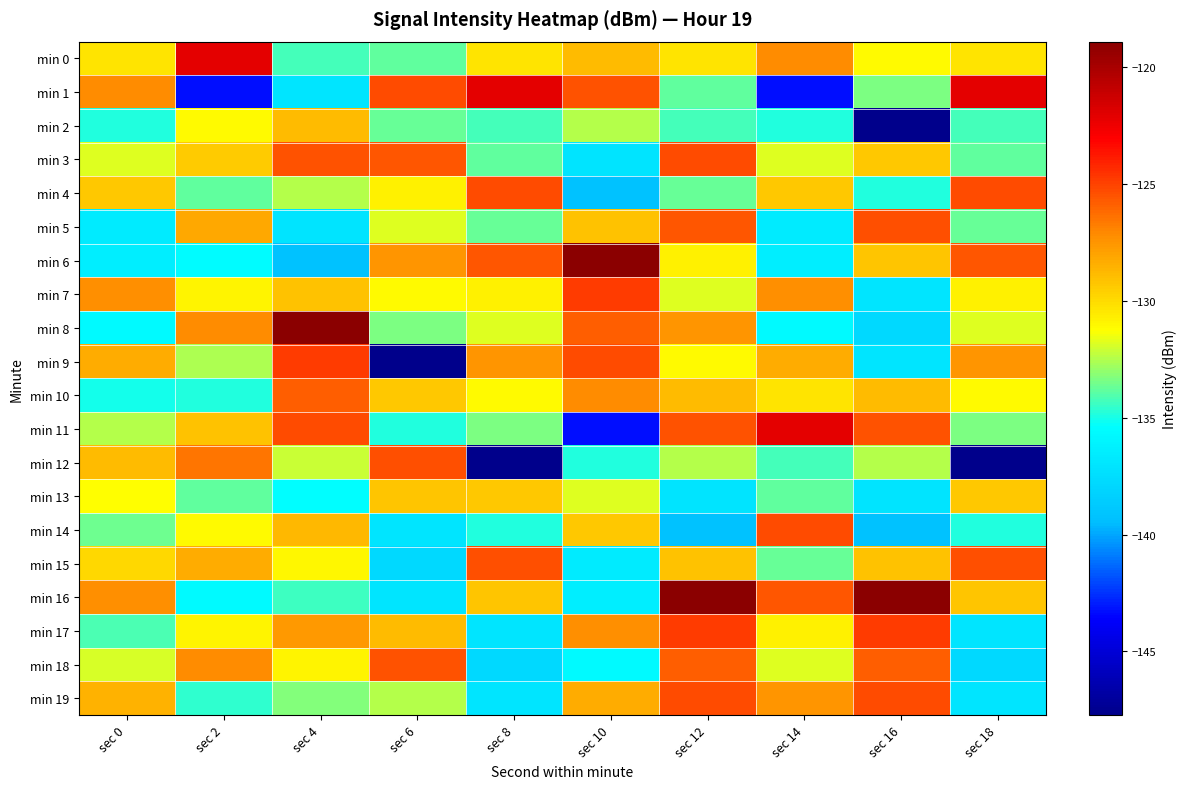

At which category is the sum across all series the highest?

sec 12